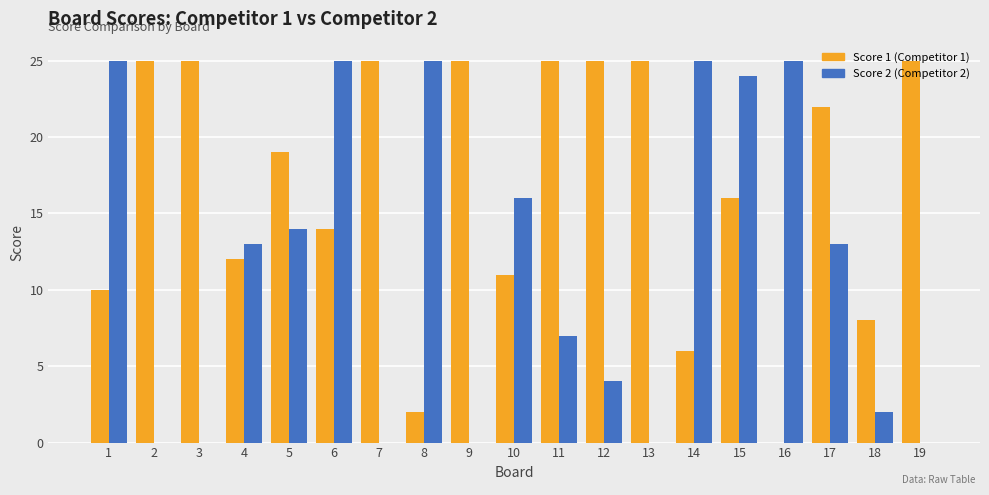

What is the total value across all series at 15?

40